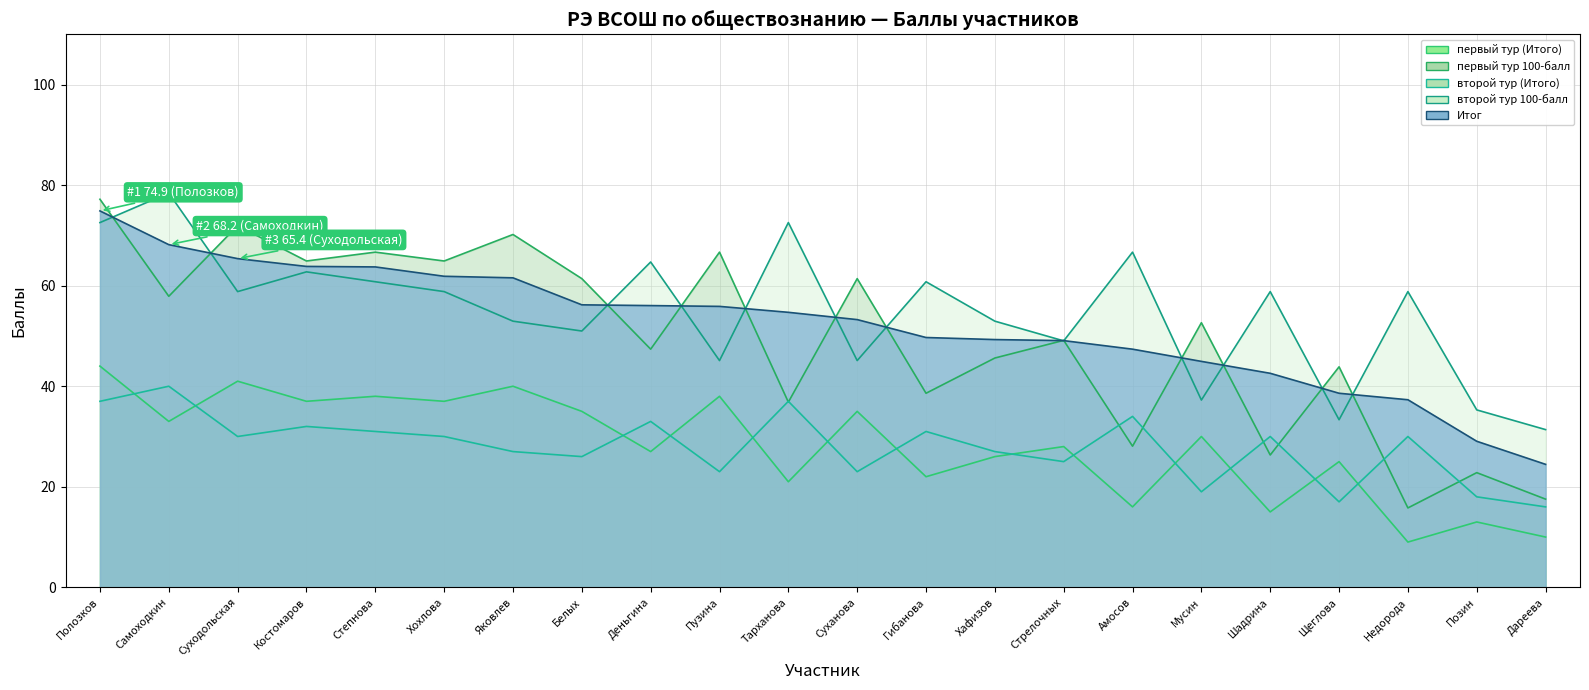

True or false: второй тур 100-балл has more than 2 points higher than both neighbors.

True